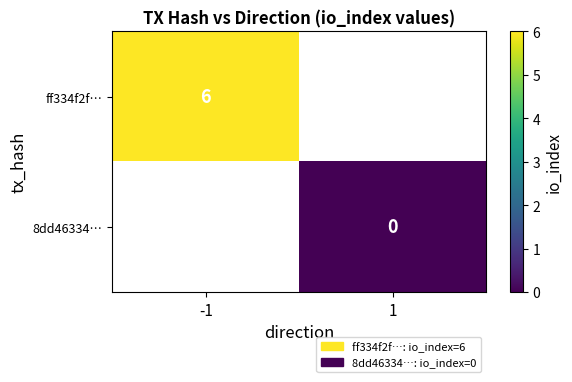

At which label does 8dd46334… reach its peak?

-1